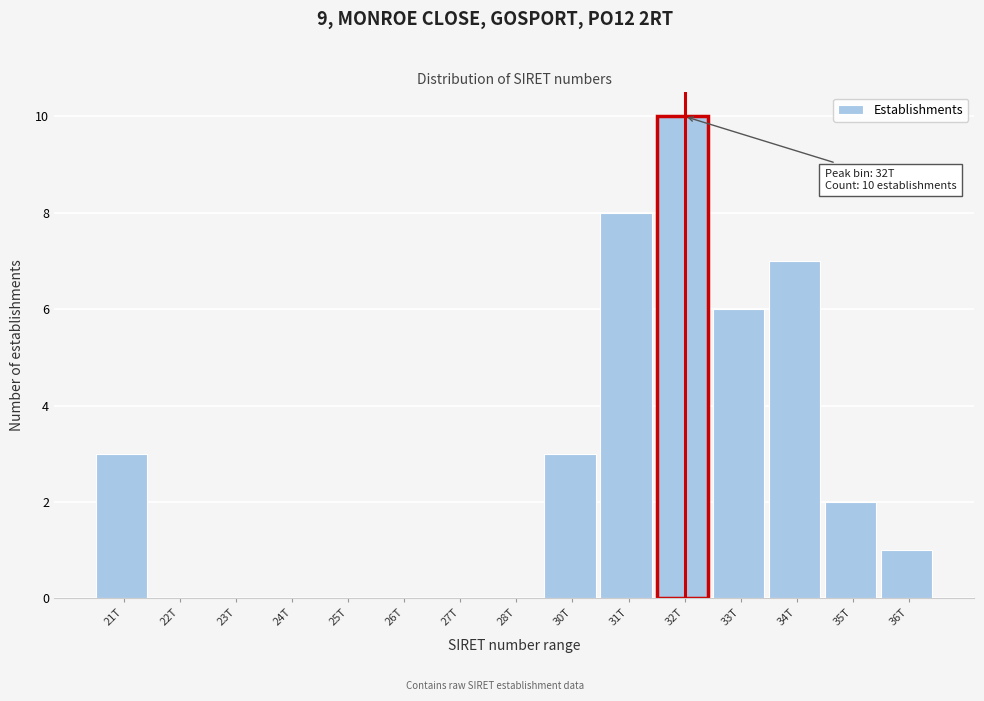

Reading right to left, transcribe all the data shown in this chart.

36T=1	35T=2	34T=7	33T=6	32T=10	31T=8	30T=3	28T=0	27T=0	26T=0	25T=0	24T=0	23T=0	22T=0	21T=3